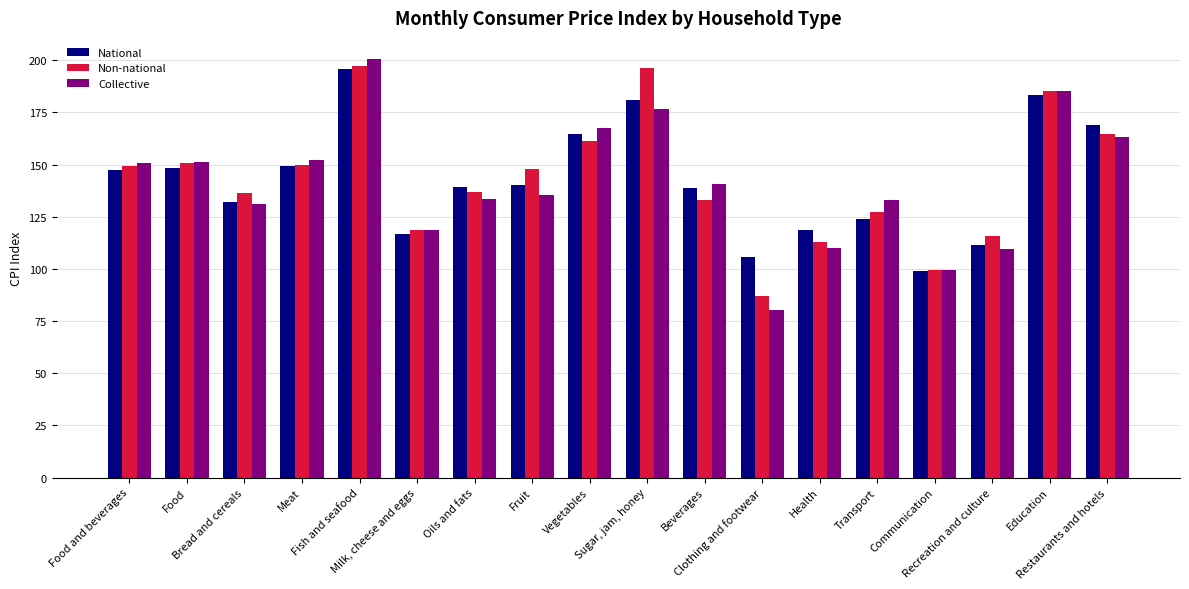

What is the sum of the Non-national values at Food and Sugar, jam, honey?

347.2